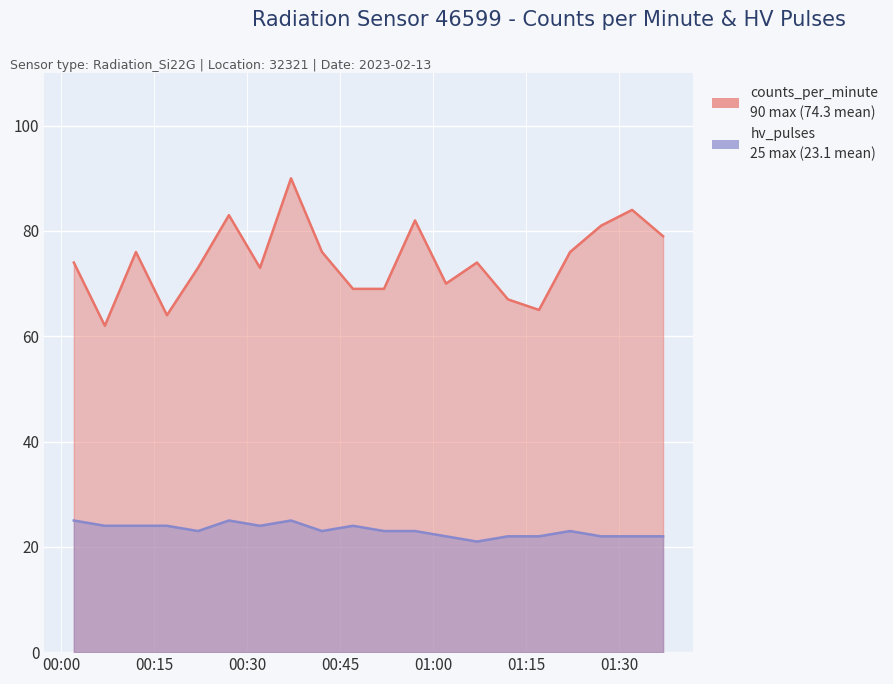

Rank the series by their maximum value, from highest to lowest.

counts_per_minute, hv_pulses